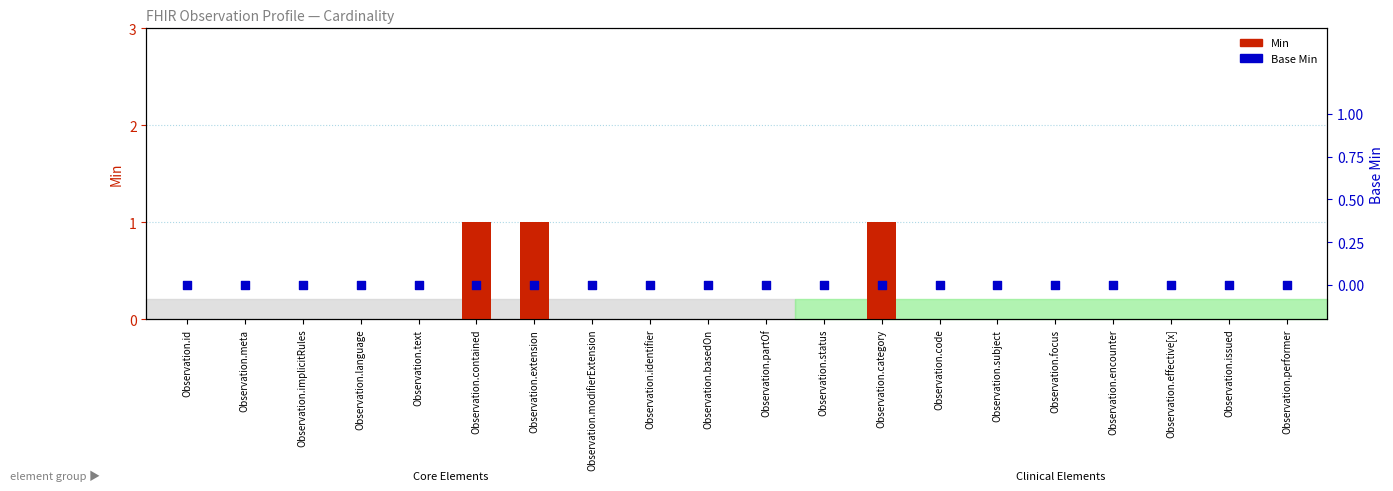

Which series contains the lowest Y value?

Min